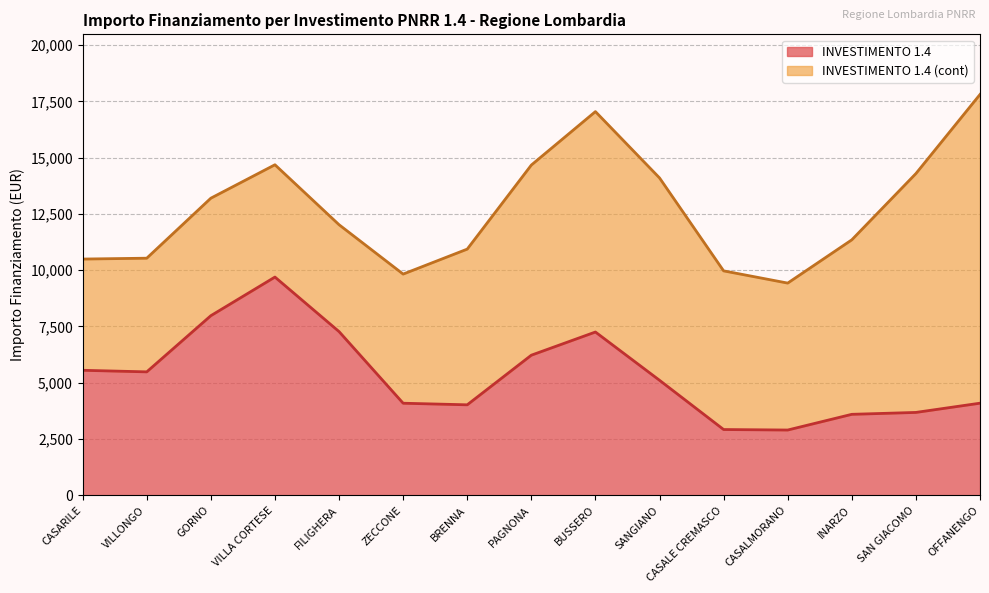

What is the lowest value of the INVESTIMENTO 1.4 series?

2900.0